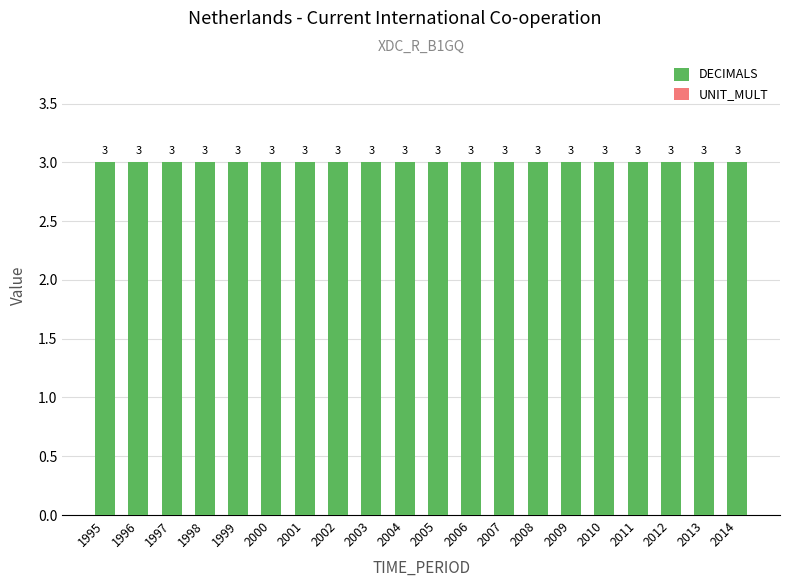

Between 1996 and 2009, which series saw the biggest shift?

DECIMALS